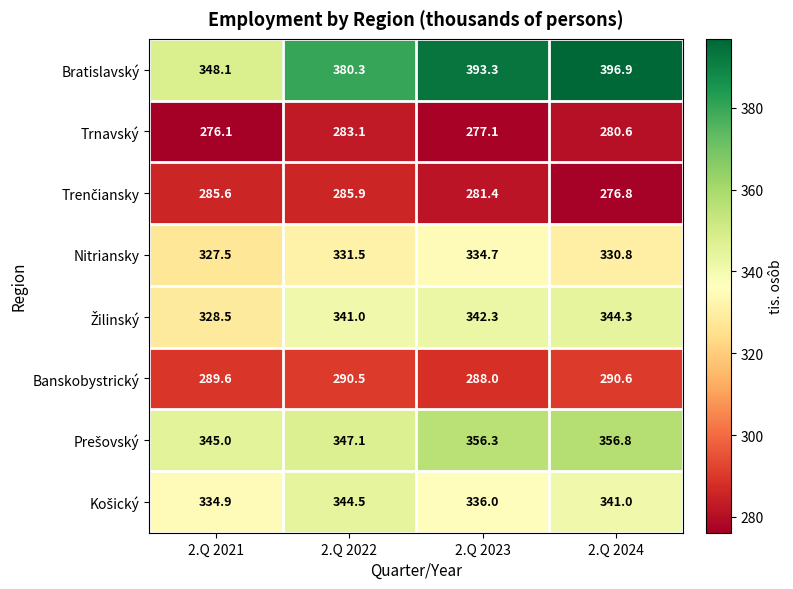

What is the total value across all series at 2.Q 2023?

2609.1